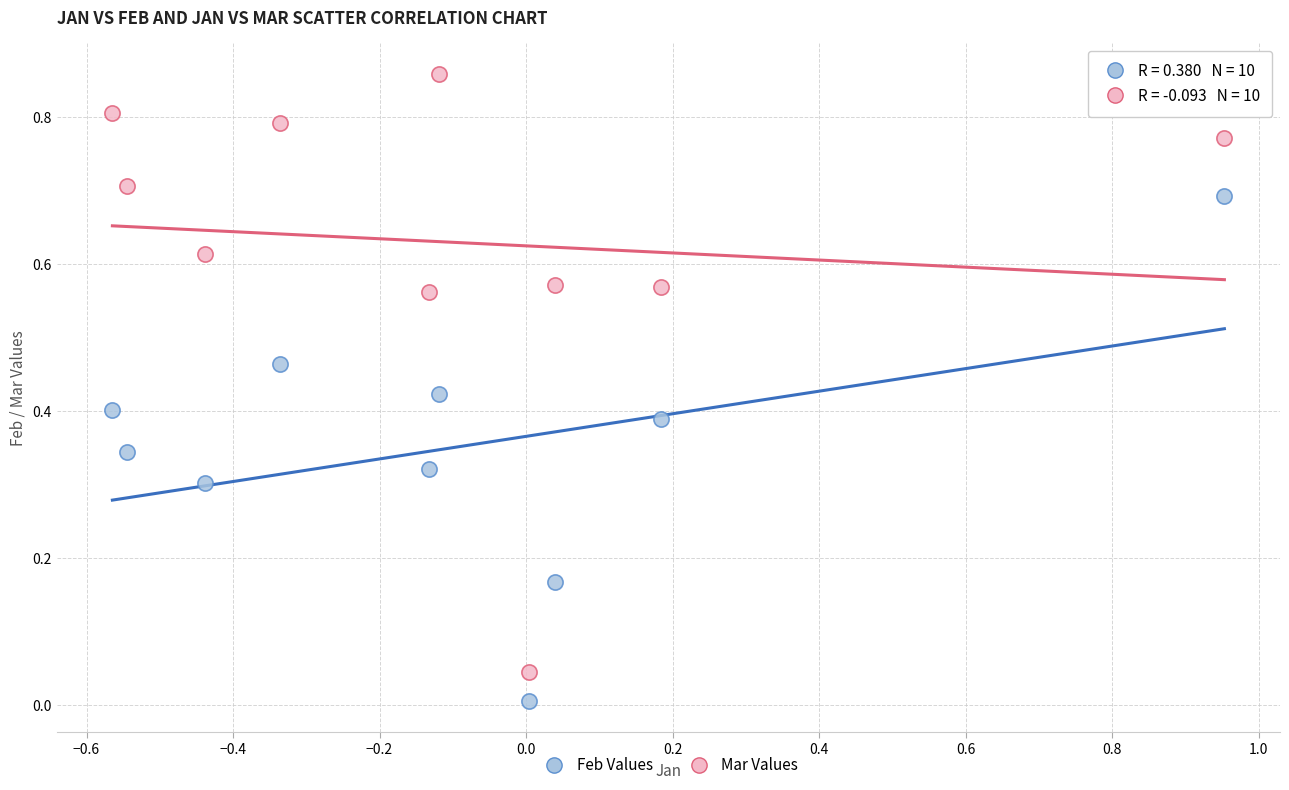

Which series contains the highest Y value?

Mar Values